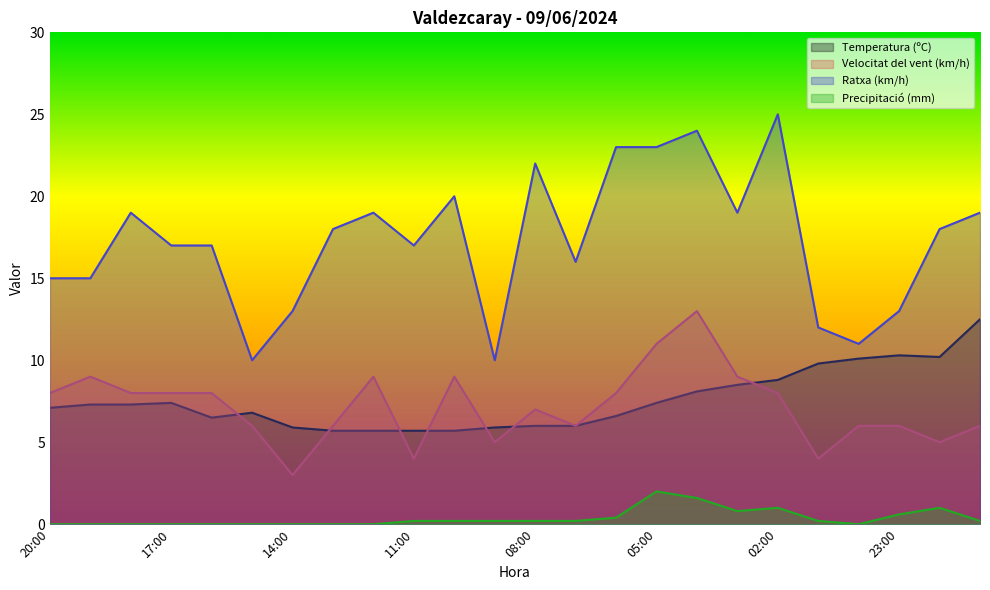

What is the greatest value displayed?

25.0